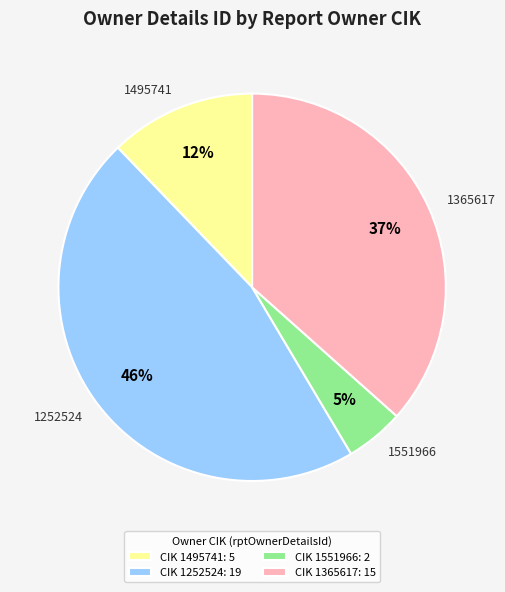

To the nearest percent, what percentage of the pie is 1365617?

37%